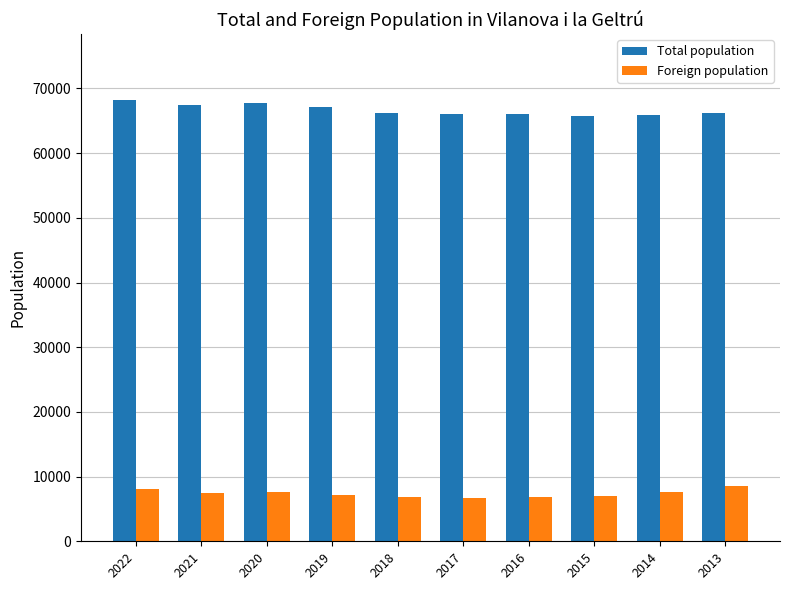

Rank the series by their average value, from highest to lowest.

Total population, Foreign population